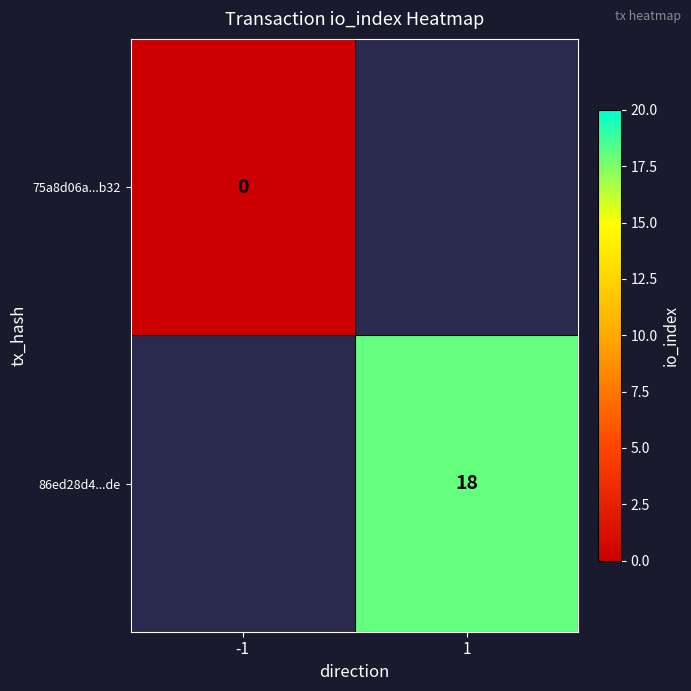

At -1, list the series in order from smallest to largest.

75a8d06a...b32, 86ed28d4...de